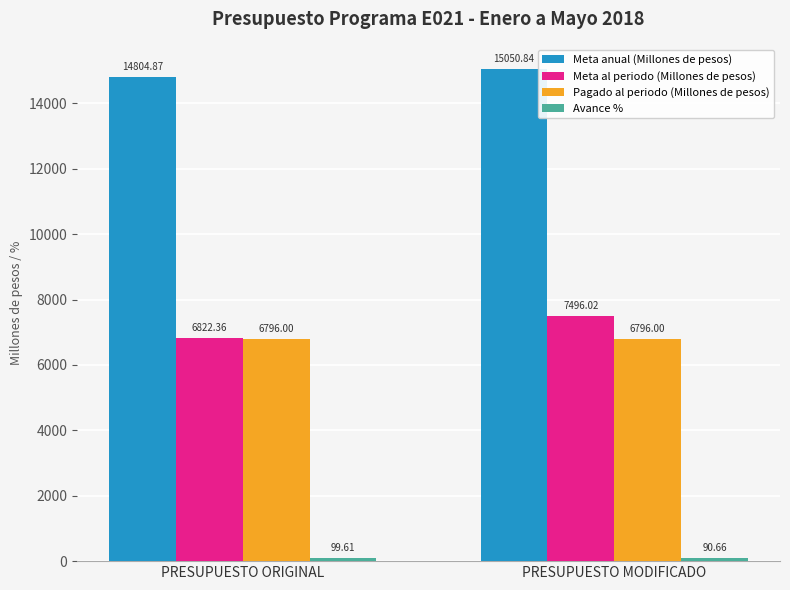

Which series has the widest spread of values?

Meta al periodo (Millones de pesos)